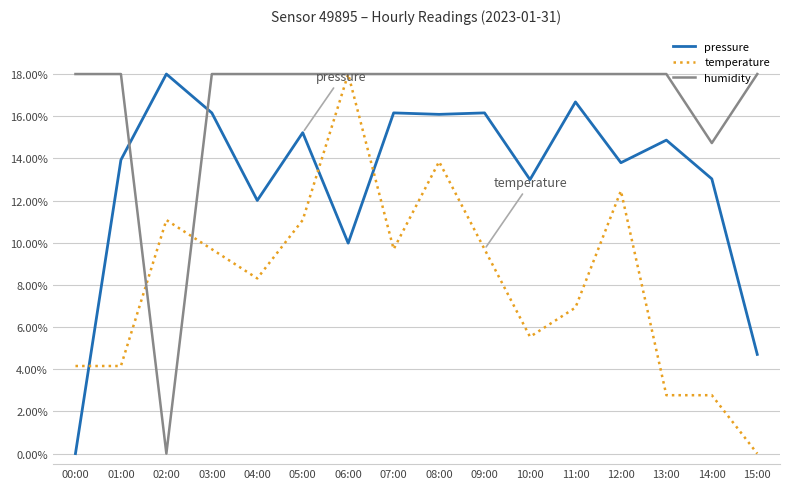

What are all the series names shown in the legend?

pressure, temperature, humidity